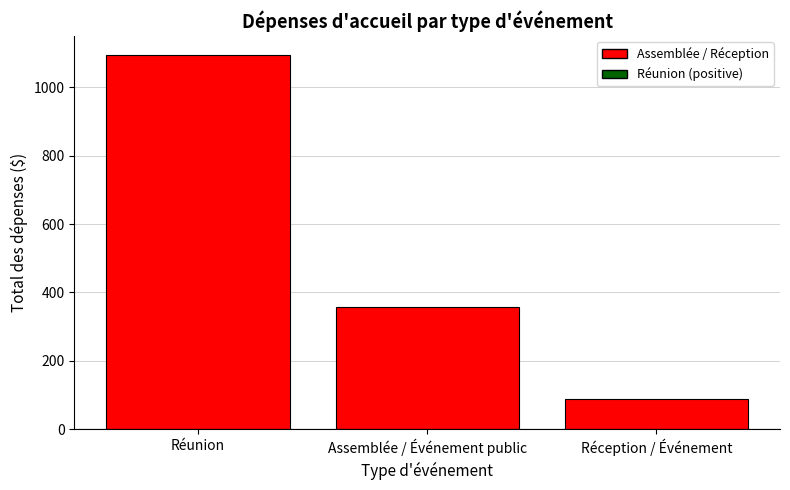

What position from the right is Réunion?

3